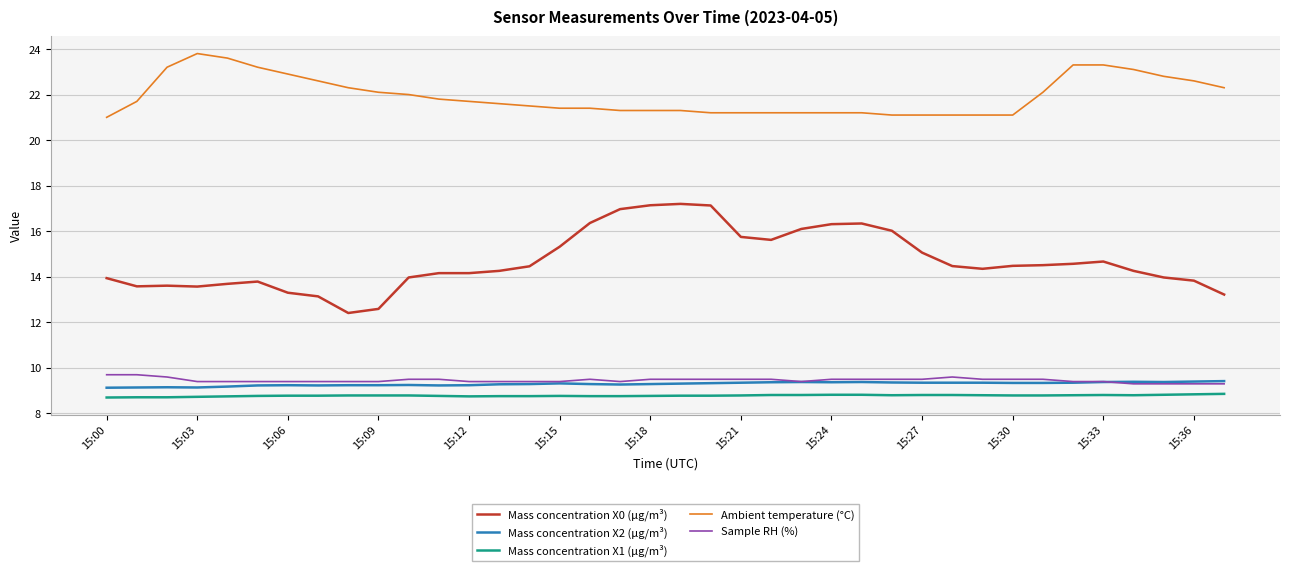

Which series has the largest range (max minus min)?

Mass concentration X0 (μg/m³)